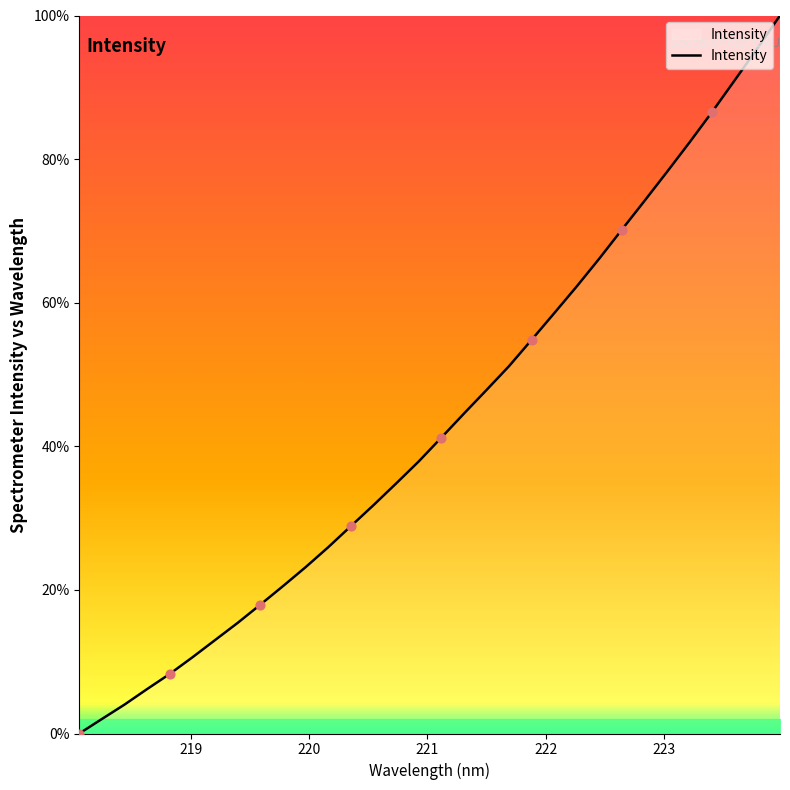

What is the greatest value displayed?

100.0